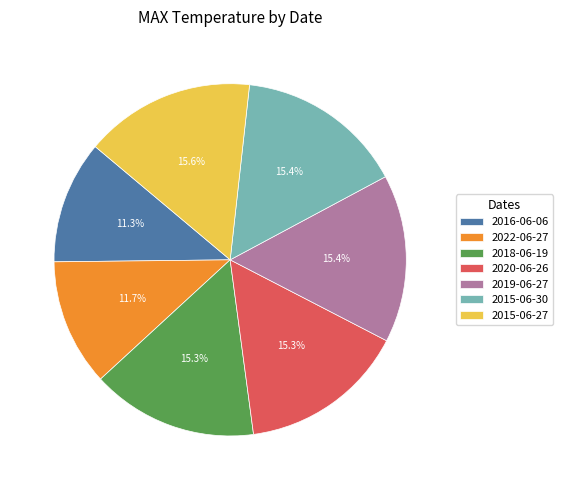

Between 2020-06-26 and 2016-06-06, which is larger?

2020-06-26